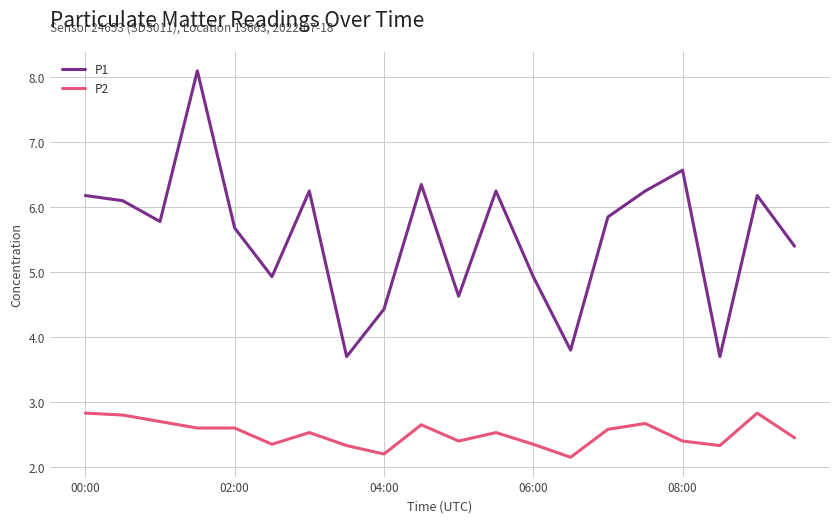

At how many categories does at least one series exceed 5?

13